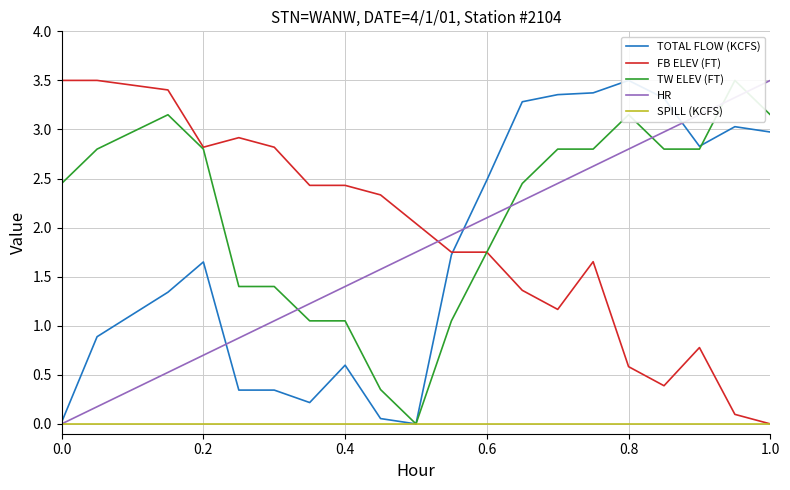

True or false: FB ELEV (FT) has a value of 2.8 at 0.2.

True